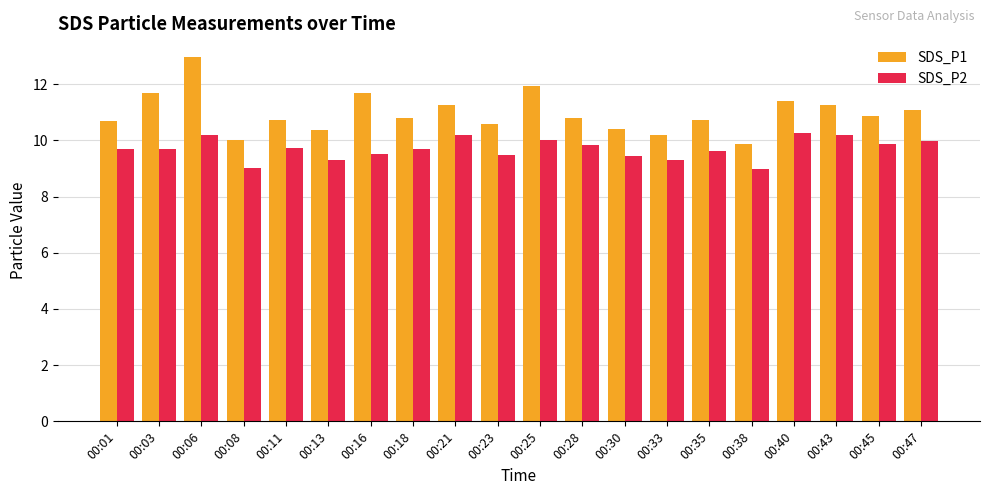

What is the sum of all SDS_P1 values?

219.4